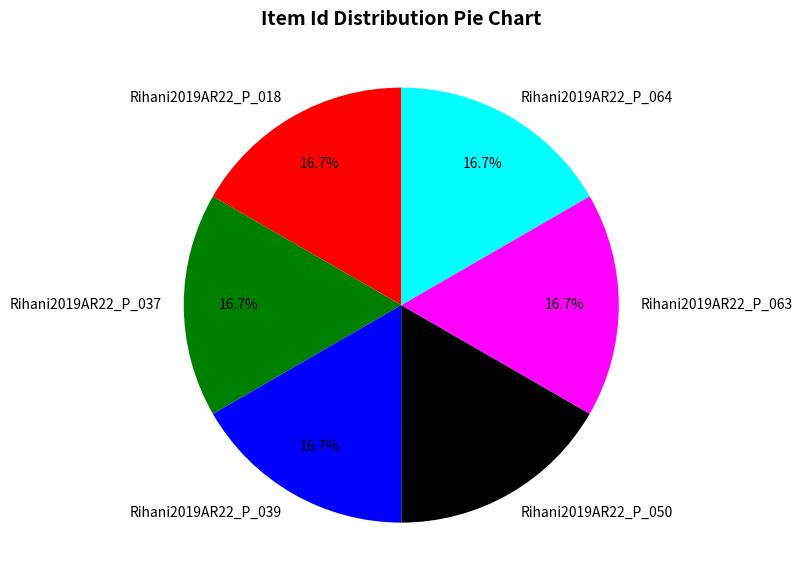

To the nearest percent, what is the average slice percentage?

17%